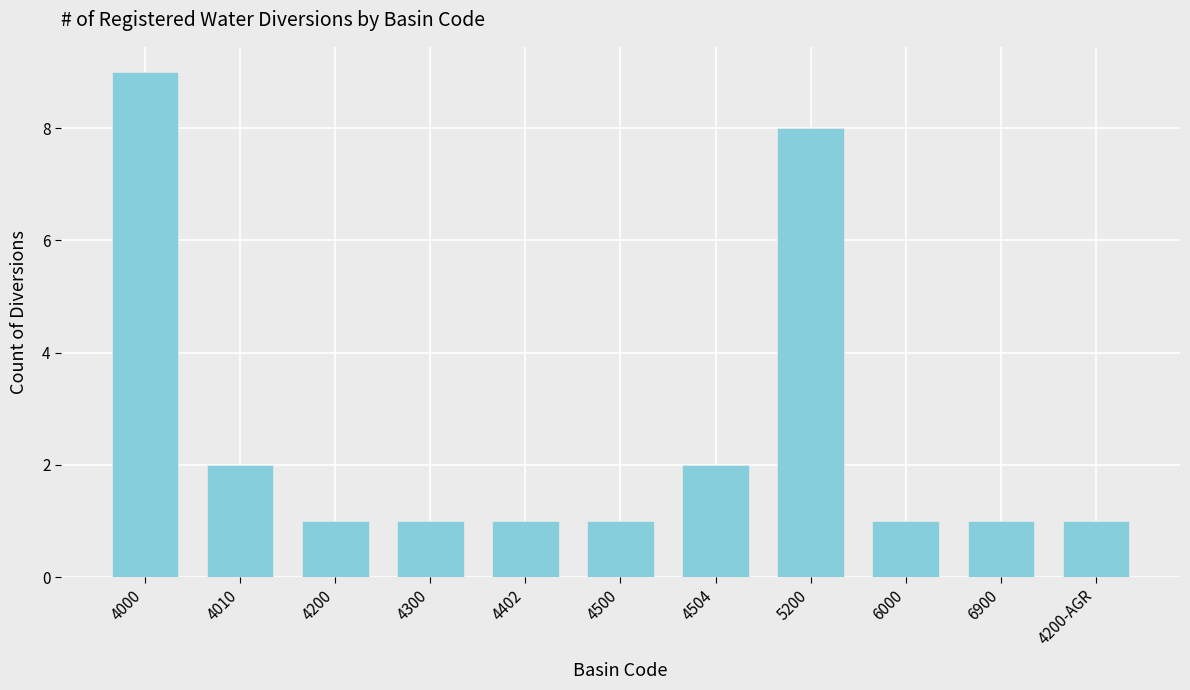

How many values are between 1 and 2?

9